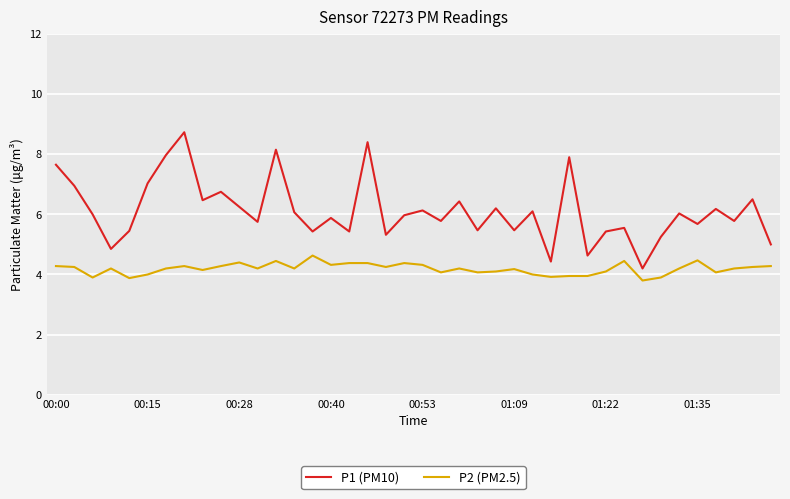

Rank the series by their average value, from highest to lowest.

P1 (PM10), P2 (PM2.5)